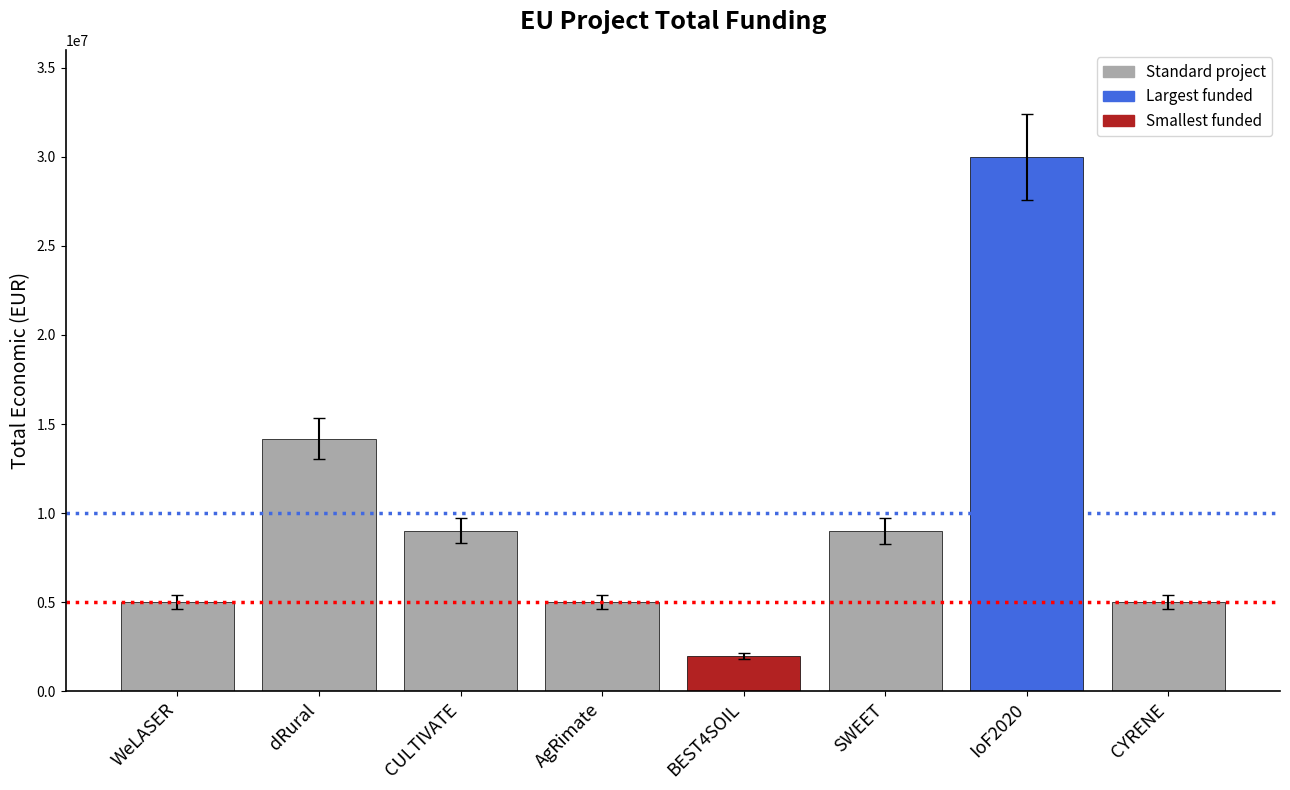

What is the difference between the second highest and minimum values?

12188103